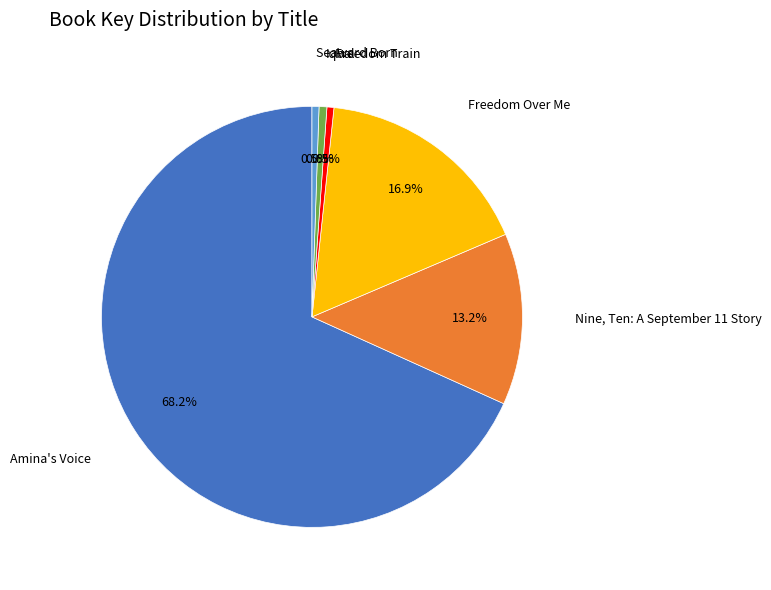

To the nearest percent, what is the difference between the Nine, Ten: A September 11 Story and Freedom Over Me slice percentages?

4%